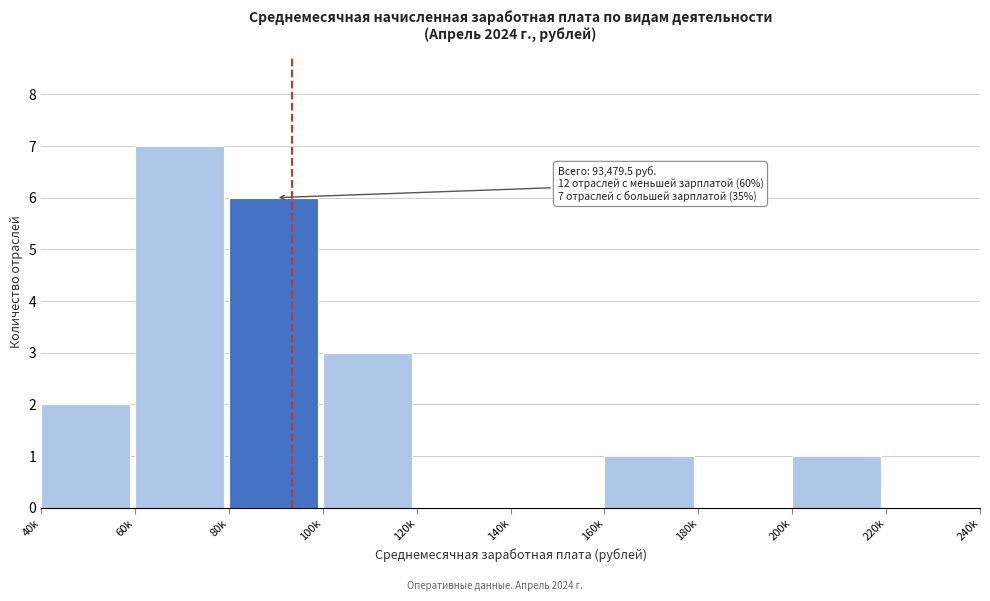

Reading right to left, list all the values displayed in this chart.

220k=0	200k=1	180k=0	160k=1	140k=0	120k=0	100k=3	80k=6	60k=7	40k=2